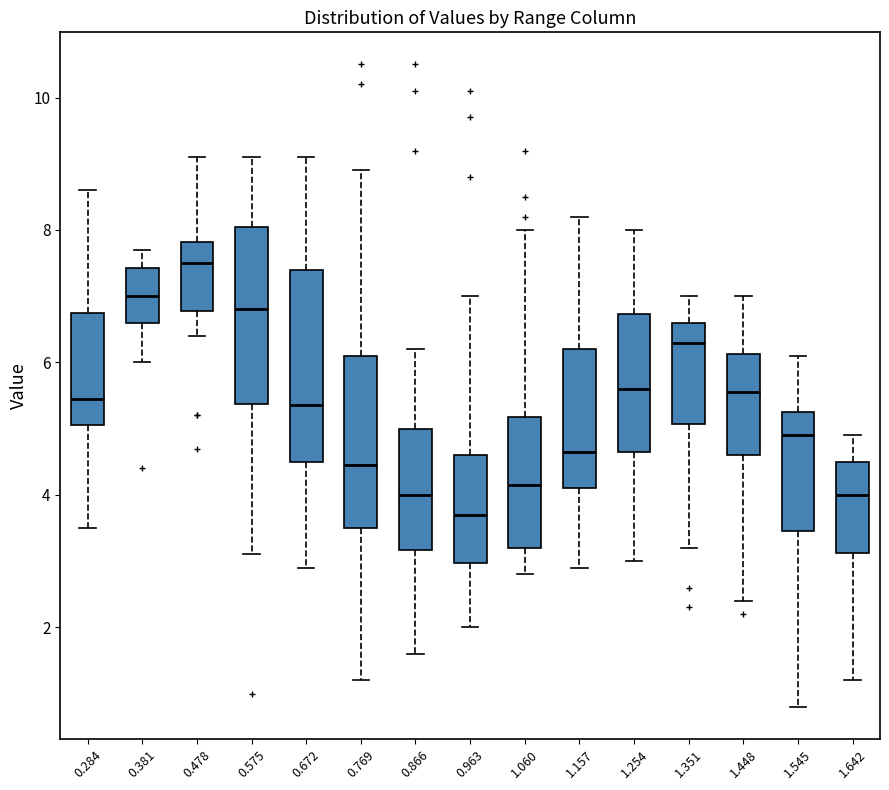

Which box has the lowest median line?

0.963